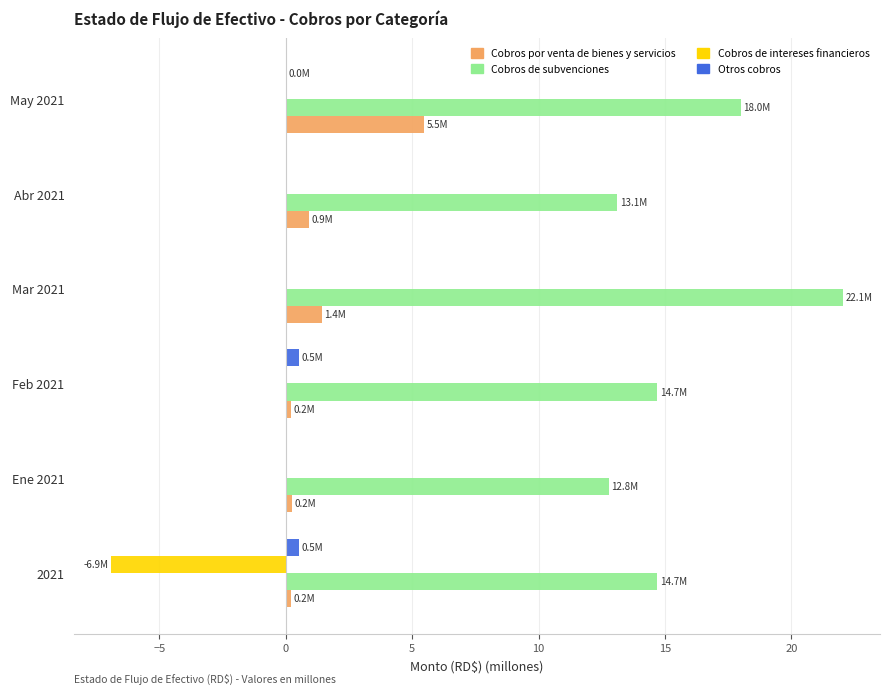

Which label corresponds to the largest value in the chart?

Mar 2021